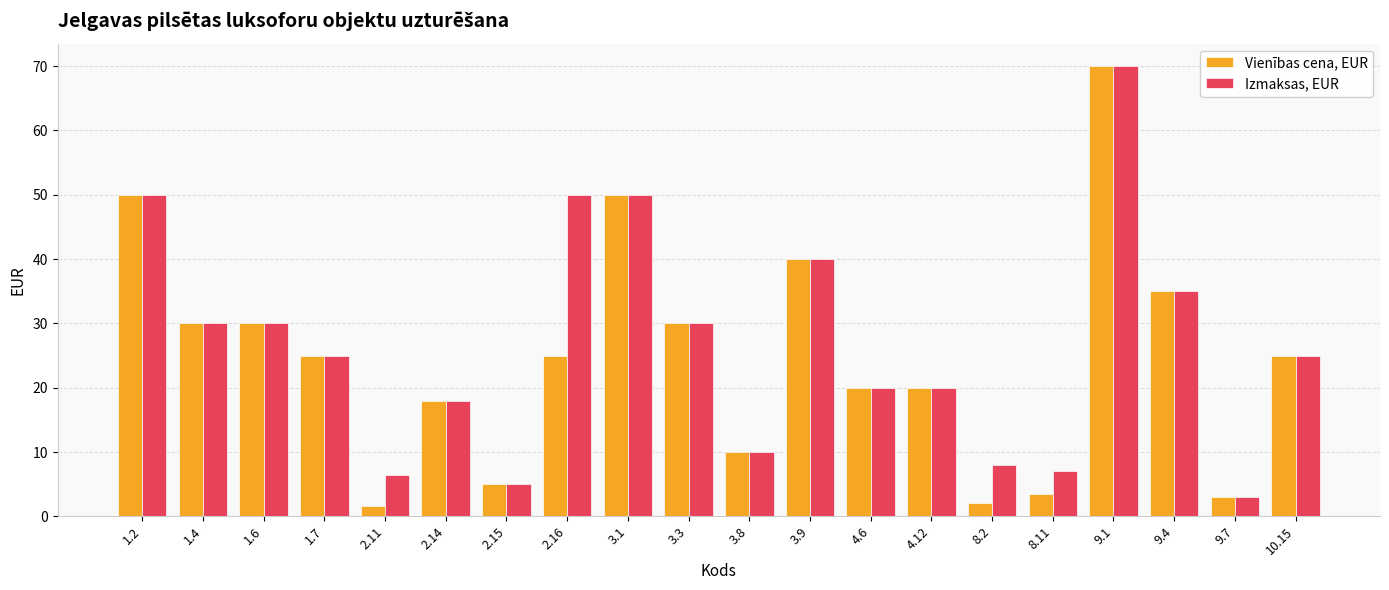

What is the difference between the Vienības cena, EUR values at 3.8 and 1.2?

40.0